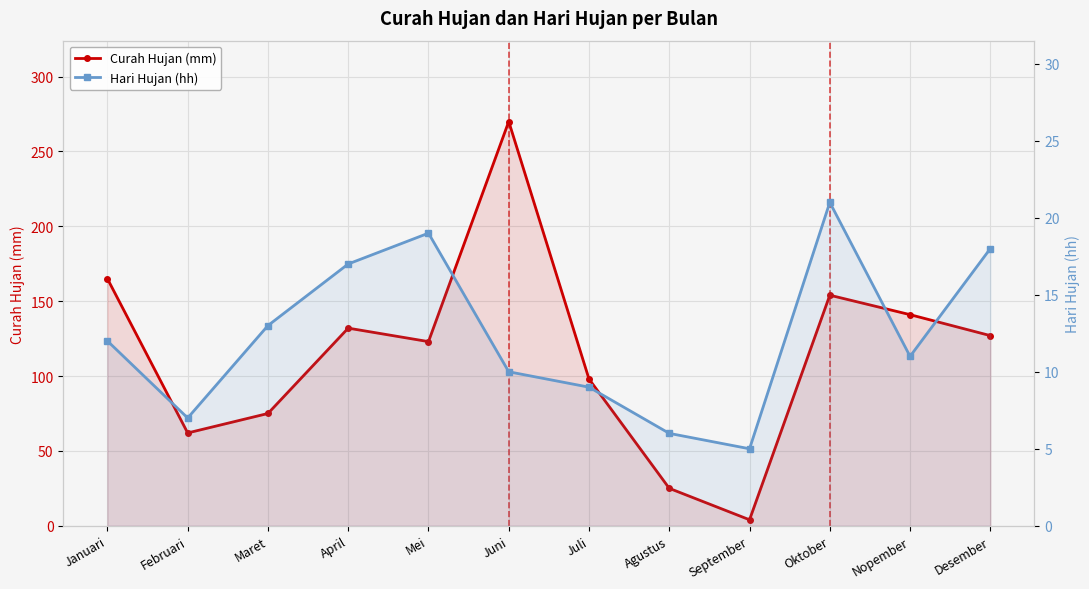

What is the sum of all Curah Hujan (mm) values?

1376